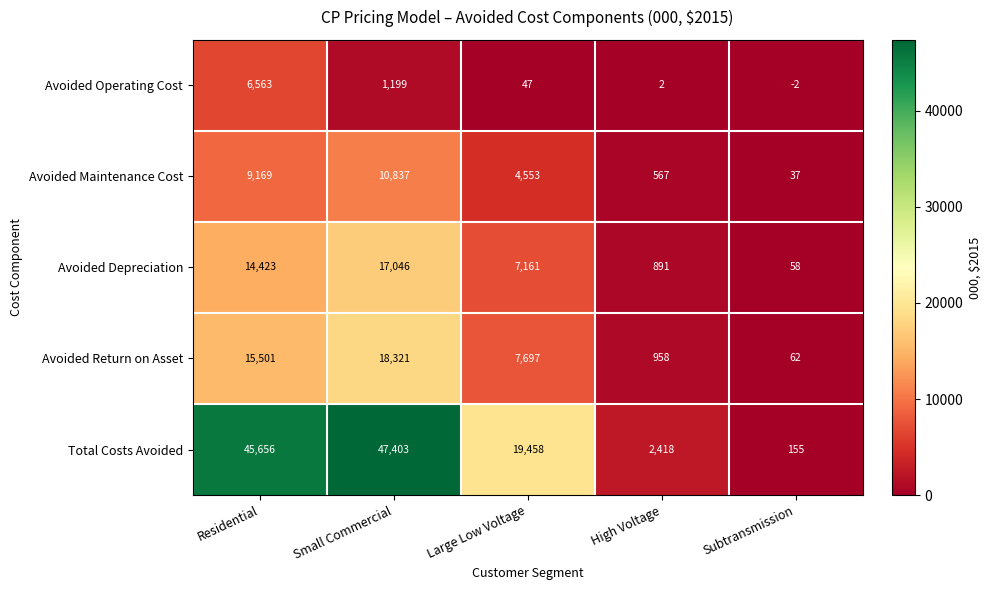

What is the total value across all series at Small Commercial?

94806